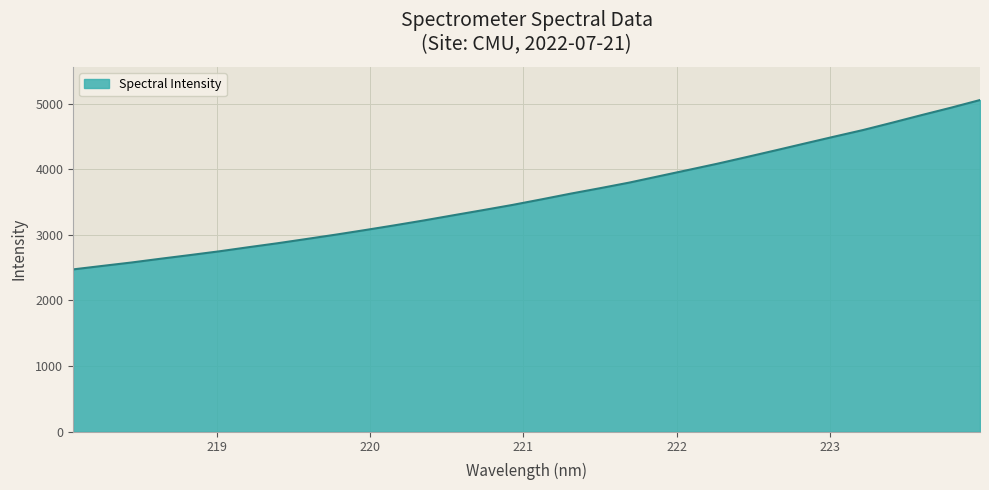

What is the difference between the maximum and minimum values?

2580.9